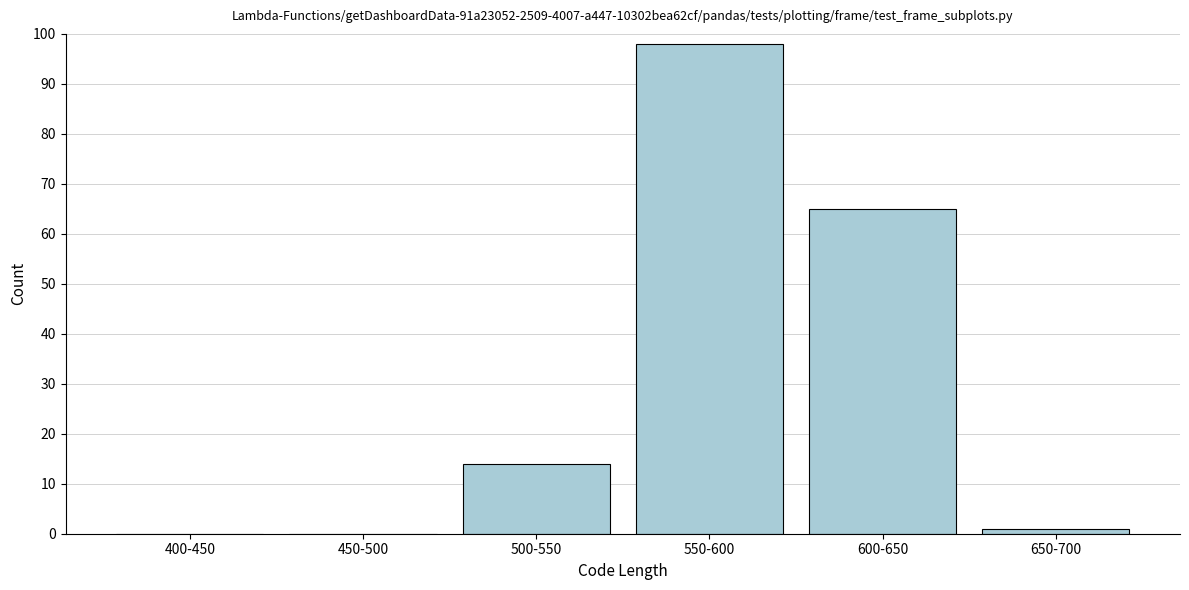

Reading right to left, extract all data points from this chart.

650-700=1	600-650=65	550-600=98	500-550=14	450-500=0	400-450=0